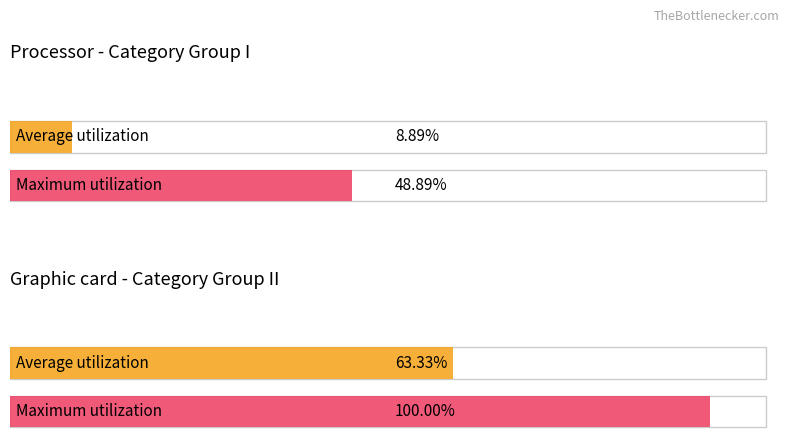

At which category is the sum across all series the highest?

II